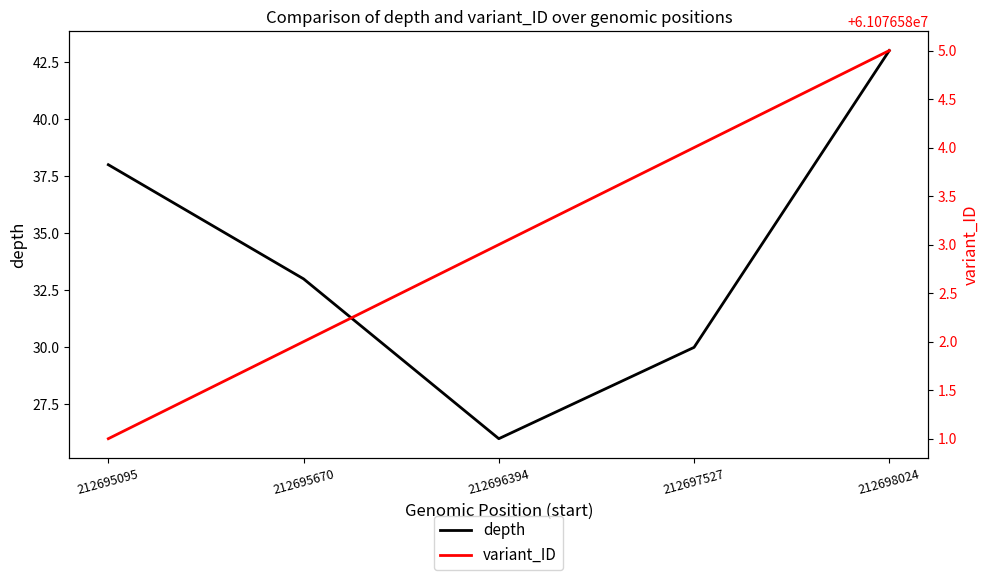

True or false: variant_ID and depth cross at least once.

False